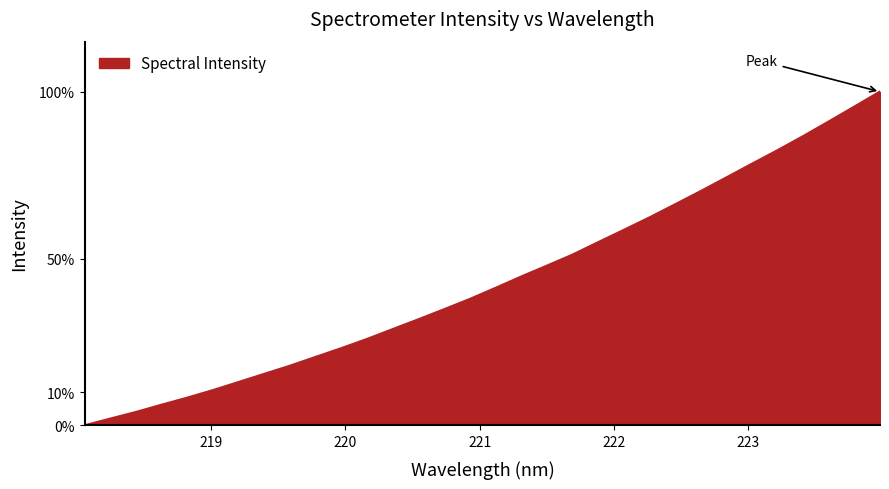

What is the maximum value shown in the chart?

100.0